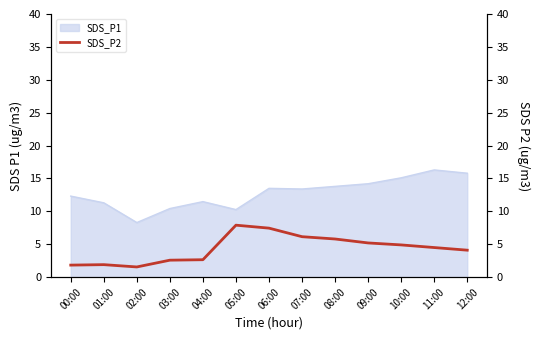

How many interior local peaks (higher than both neighbors) does the data have?

2